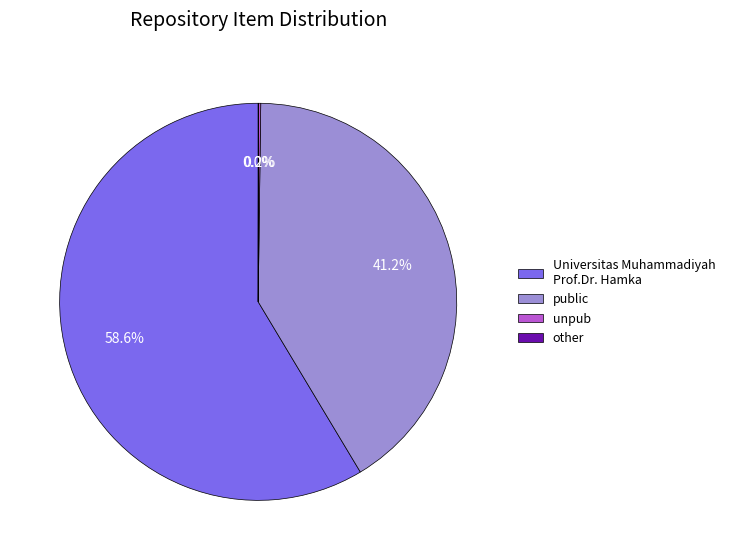

True or false: Universitas Muhammadiyah Prof.Dr. Hamka accounts for 66% of the total.

False